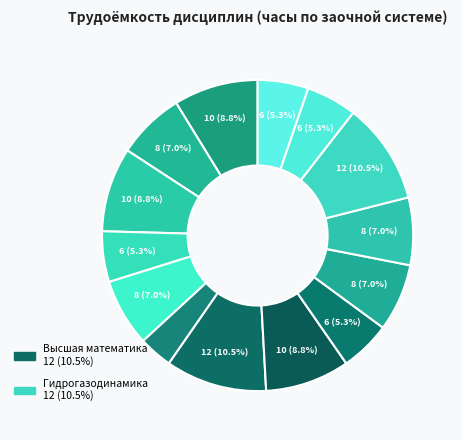

How many slices are in this pie chart?

14